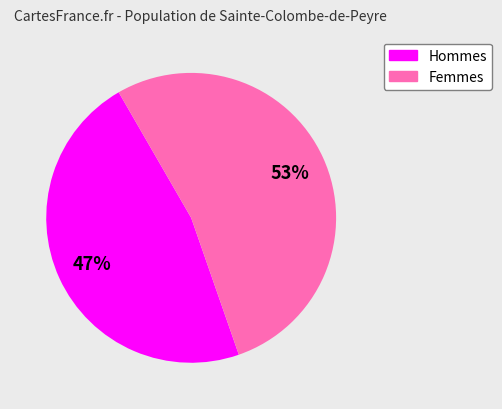

To the nearest percent, what is the difference between the largest and smallest slice percentages?

6%